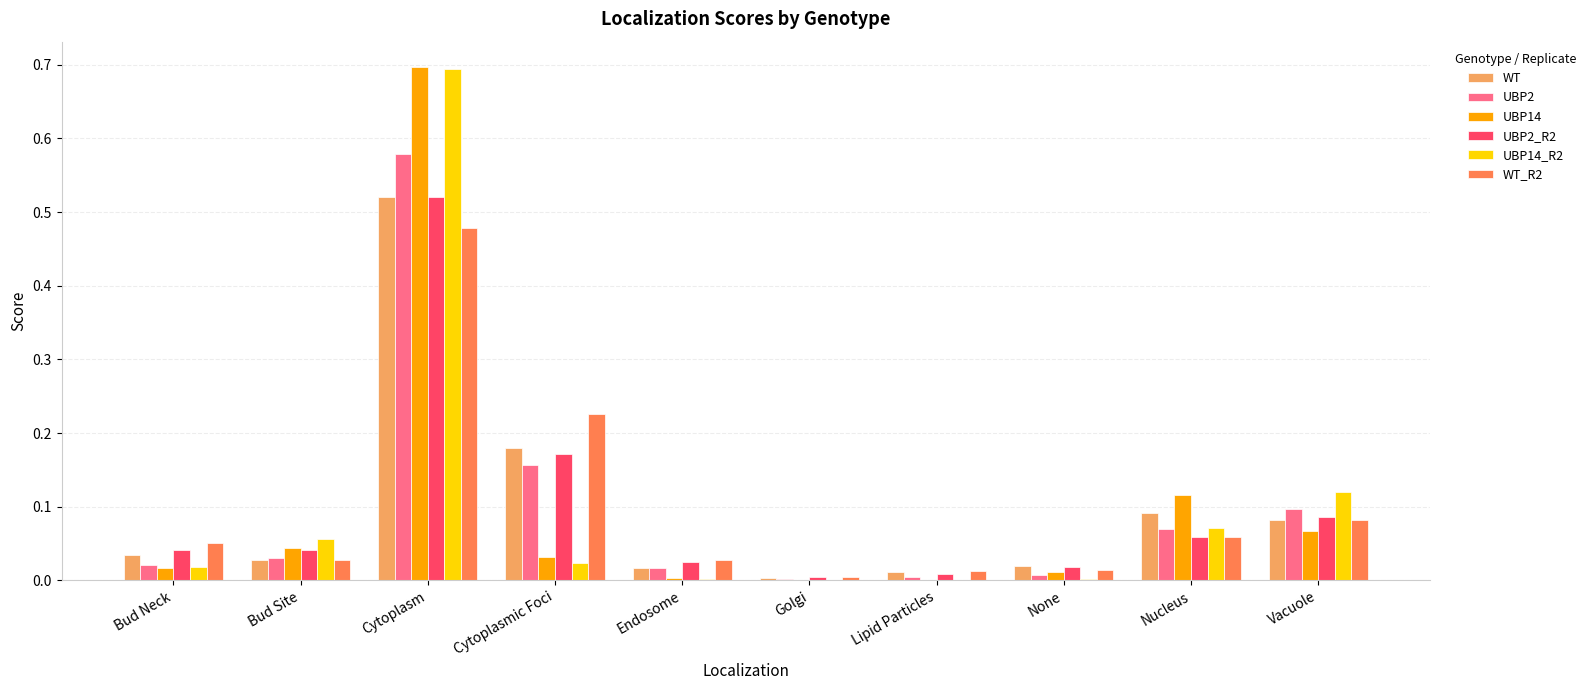

What is the total value across all series at Cytoplasmic Foci?

0.8